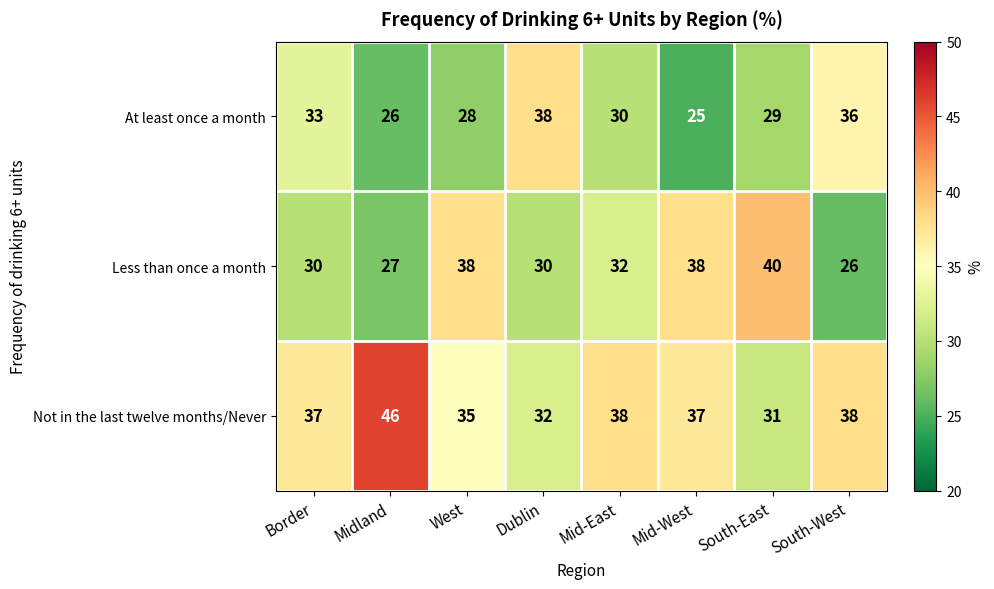

At West, list the series in order from smallest to largest.

At least once a month, Not in the last twelve months/Never, Less than once a month